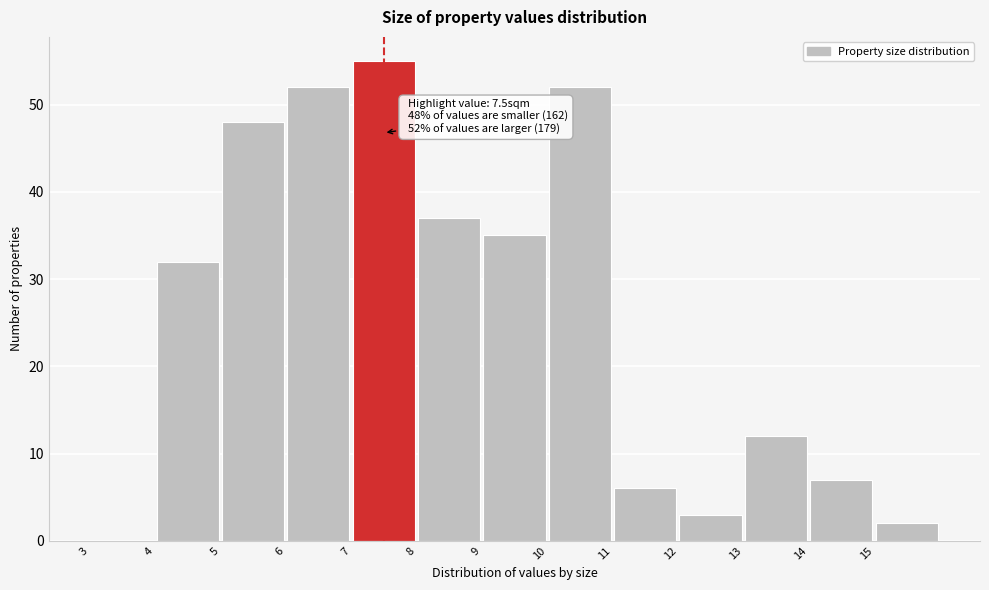

Over which range of the x-axis is the bar tallest?

7 to 8